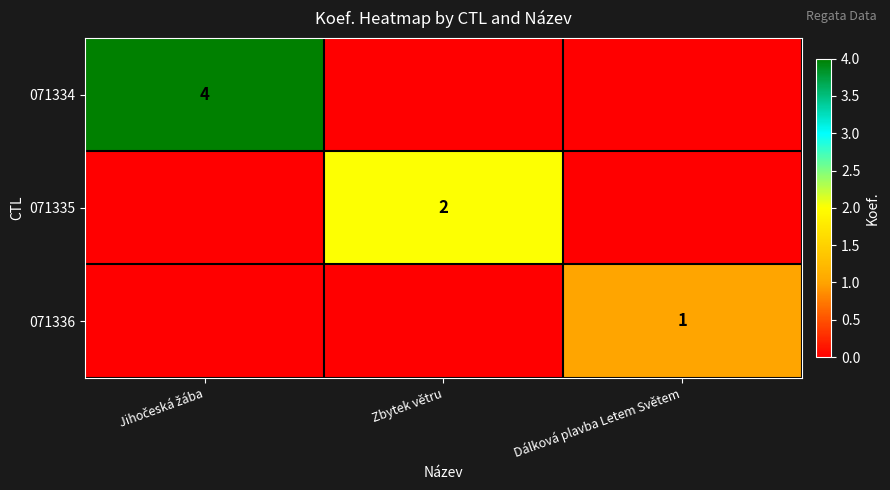

The 071336 series shows 1 at Dálková plavba Letem Světem. True or false?

True